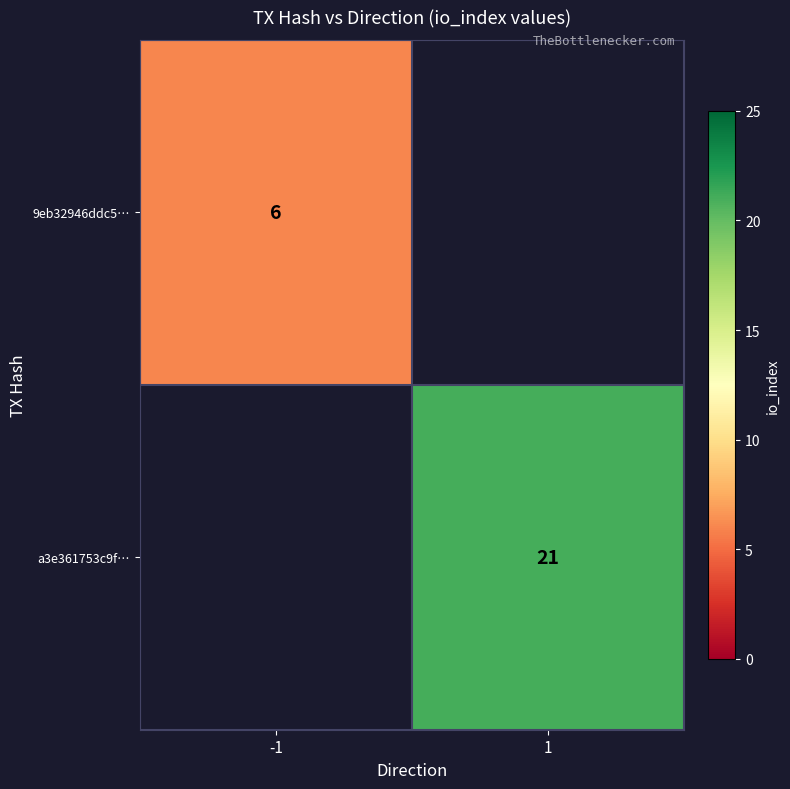

What is the smallest value displayed?

6.0